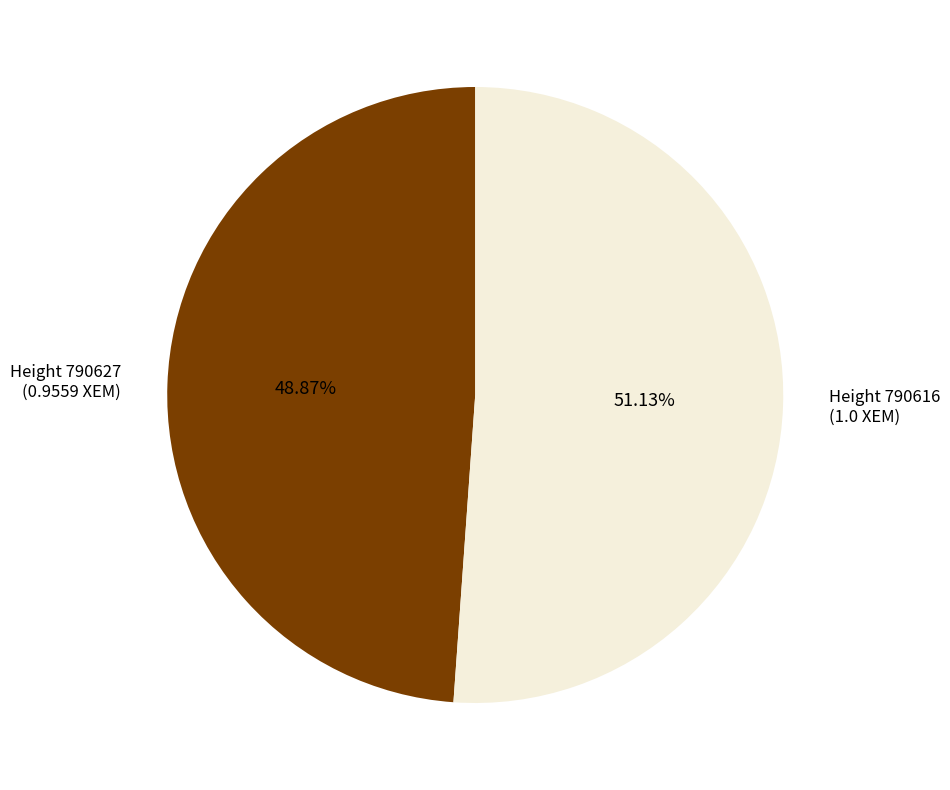

Does any single category account for the majority?

Yes